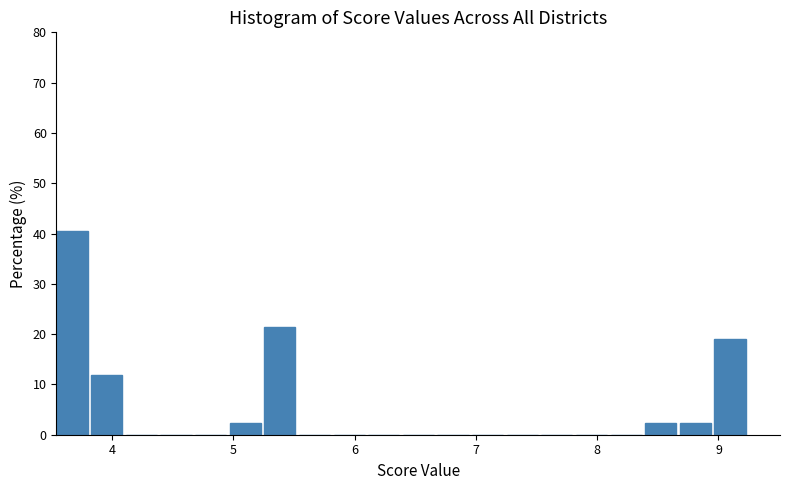

Around what value on the x-axis is the tallest bar? Give the approximate position of its centre, as read against the axis.

3.7